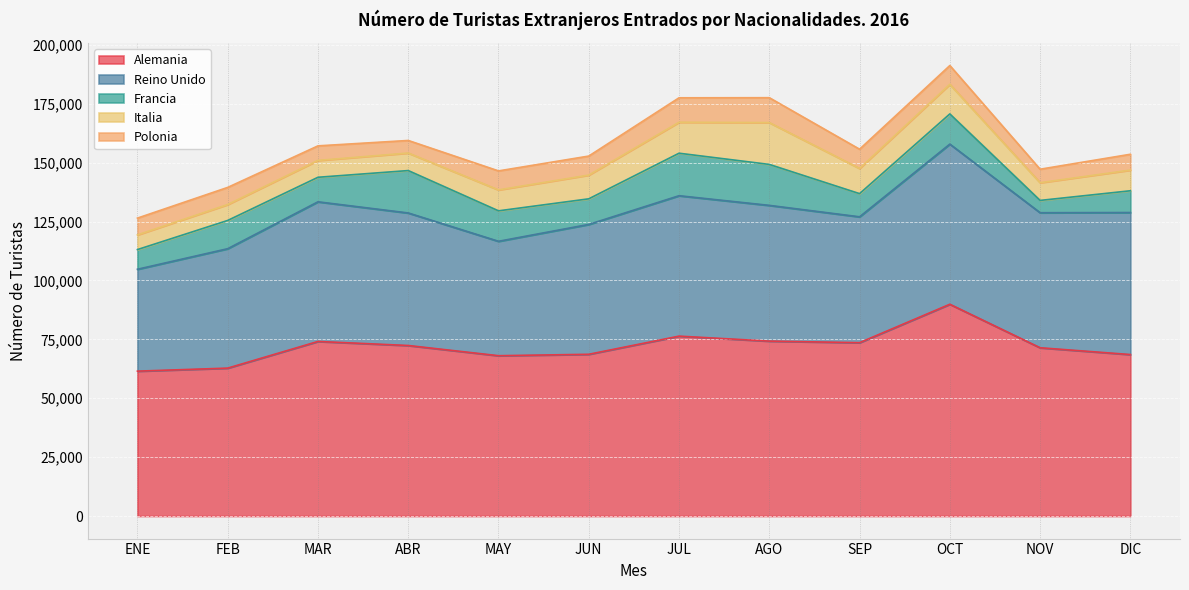

What is the total value across all series at JUL?

177518